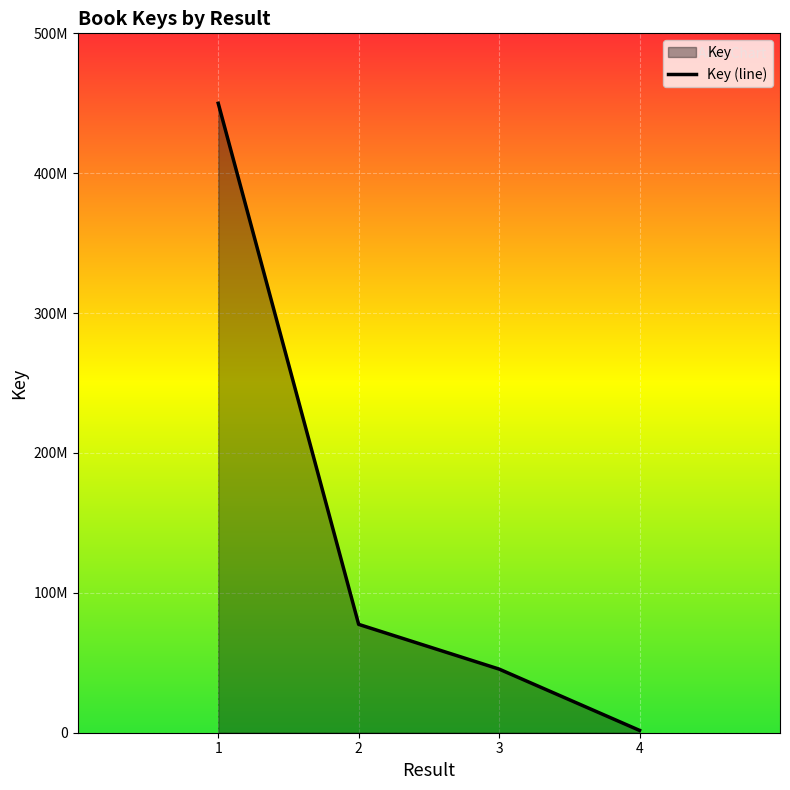

Read the value at 3.

45492808.0